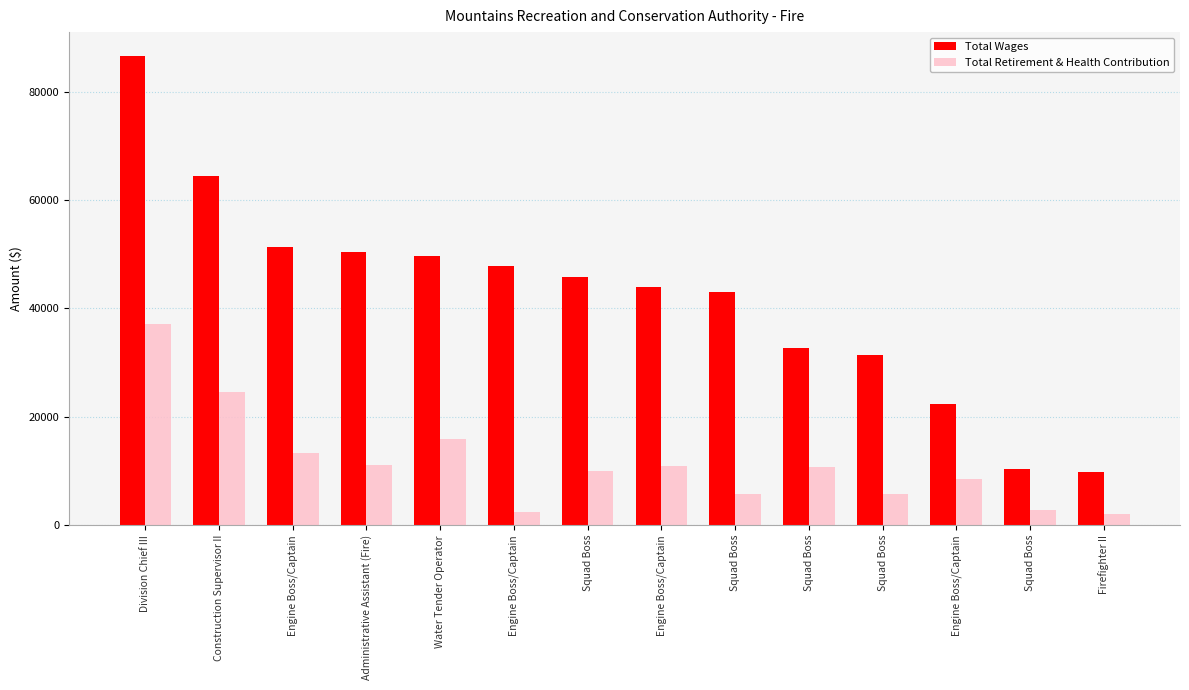

Is the value of Total Retirement & Health Contribution at Squad Boss greater than the value of Total Wages at Squad Boss?

No